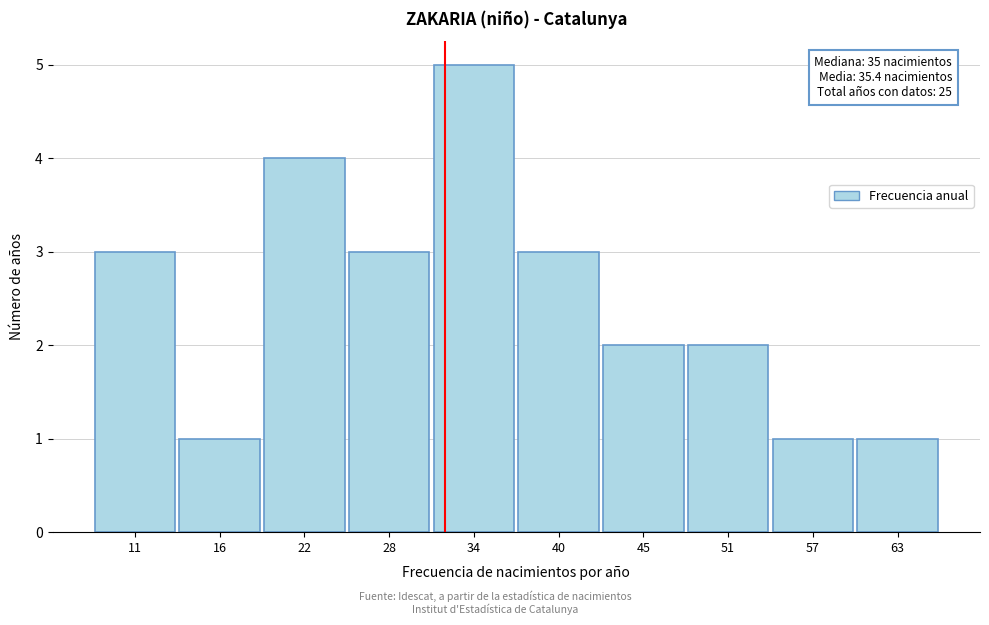

Reading left to right, list all the values displayed in this chart.

3	1	4	3	5	3	2	2	1	1